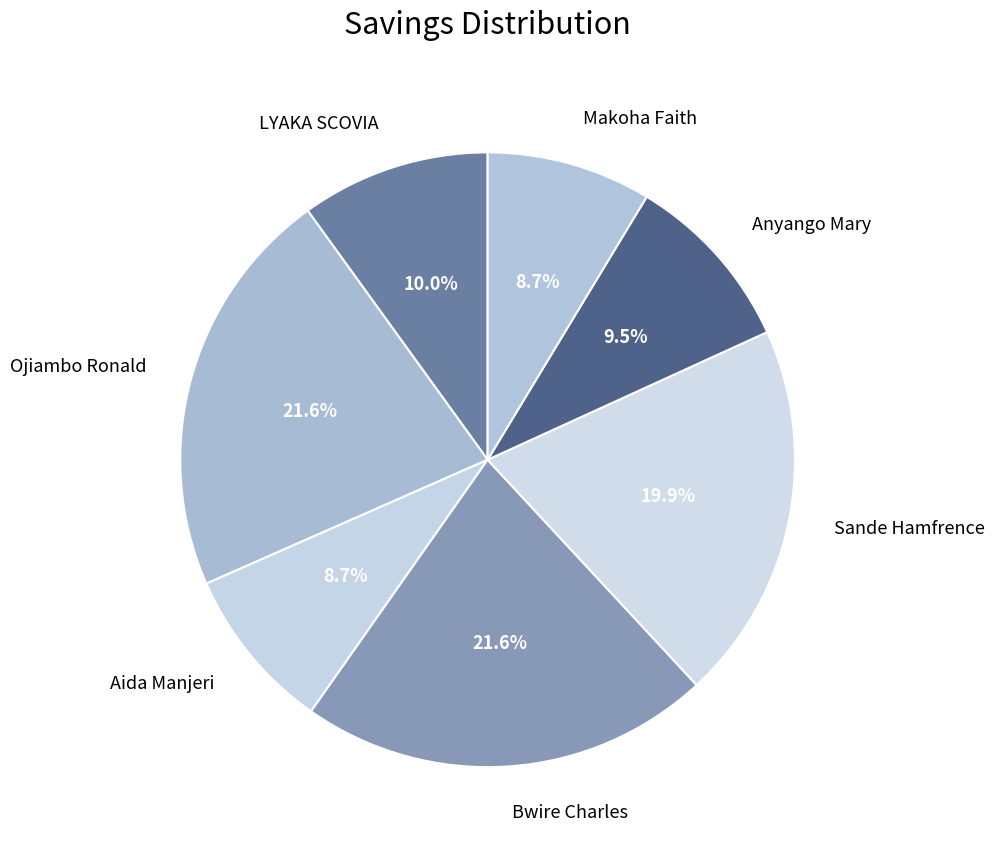

Is it true that Anyango Mary is 20% of the pie?

False